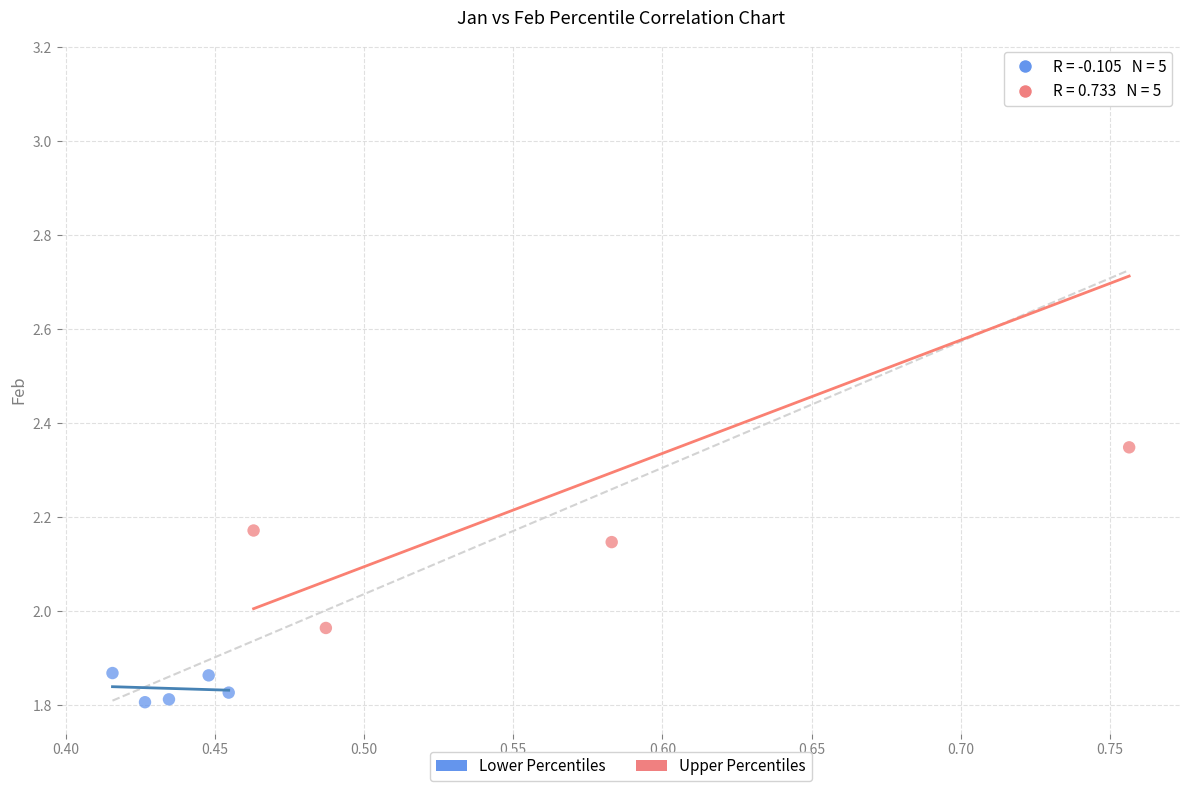

Which series has the largest Y range (max minus min)?

Upper Percentiles